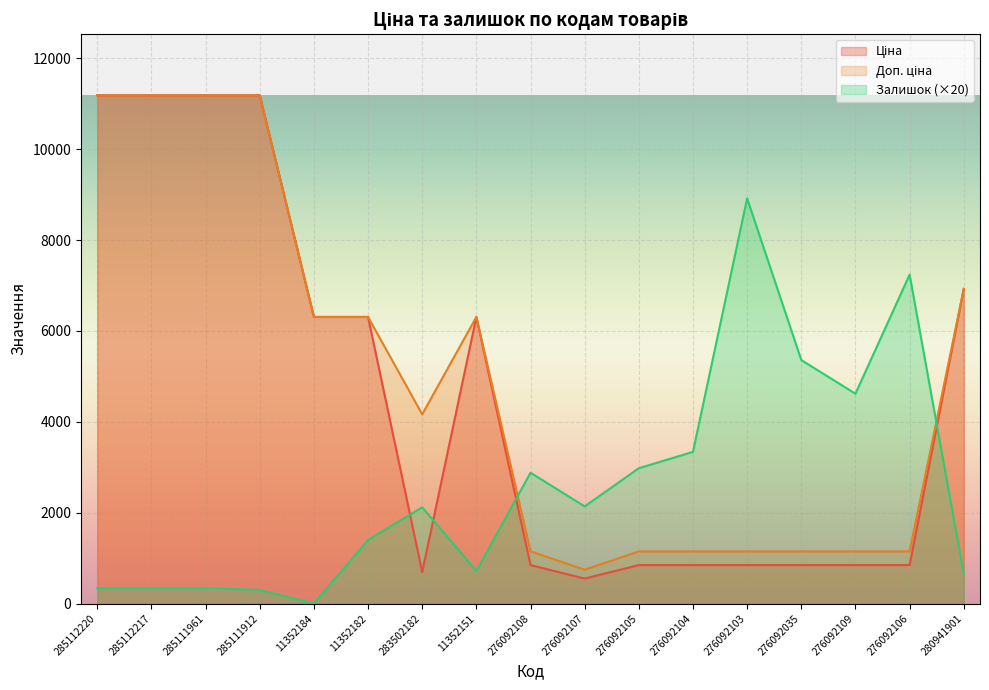

What position from the right is 285111961?

15